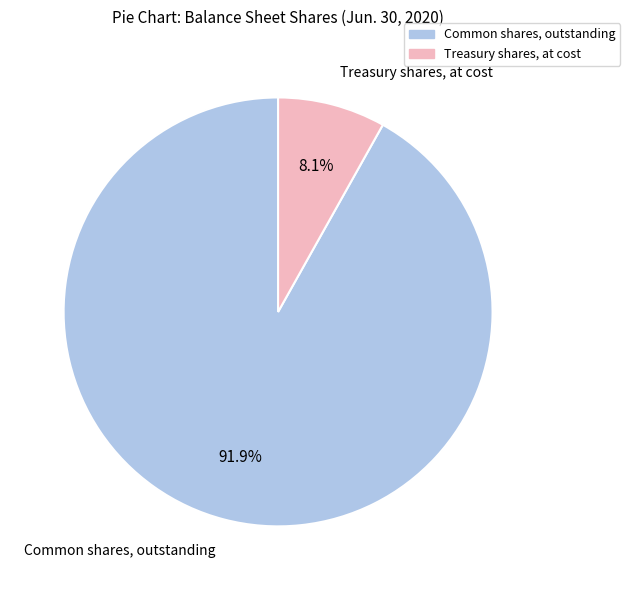

Between Common shares, outstanding and Treasury shares, at cost, which is larger?

Common shares, outstanding